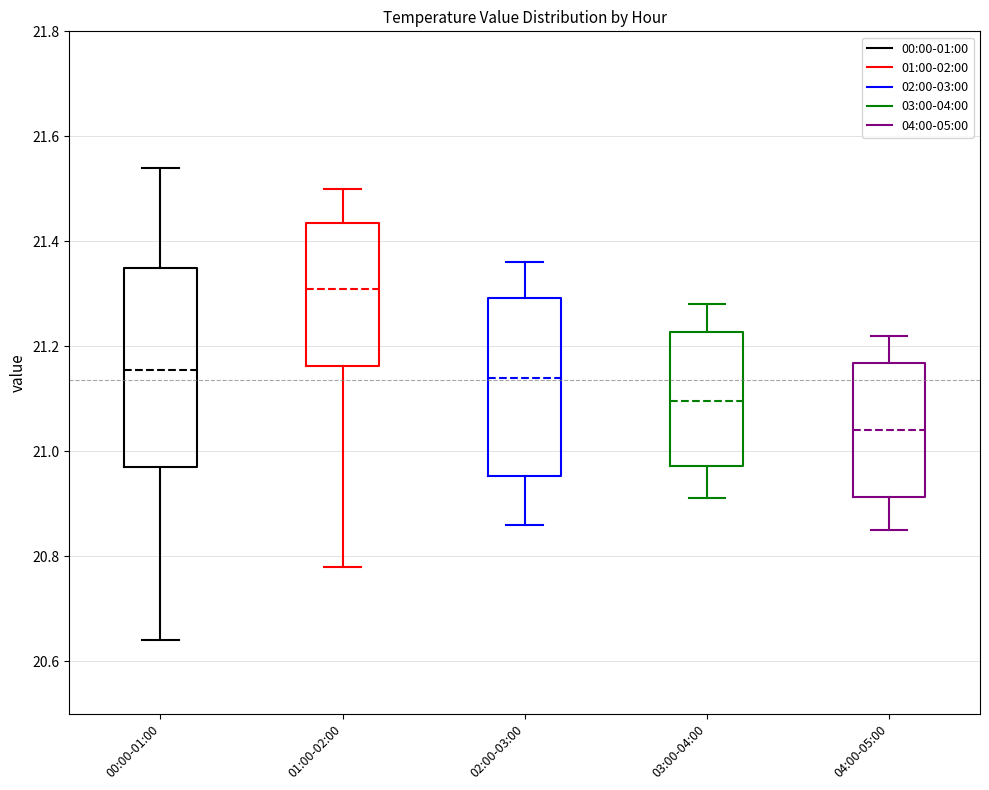

Which box's median line is the highest?

01:00-02:00